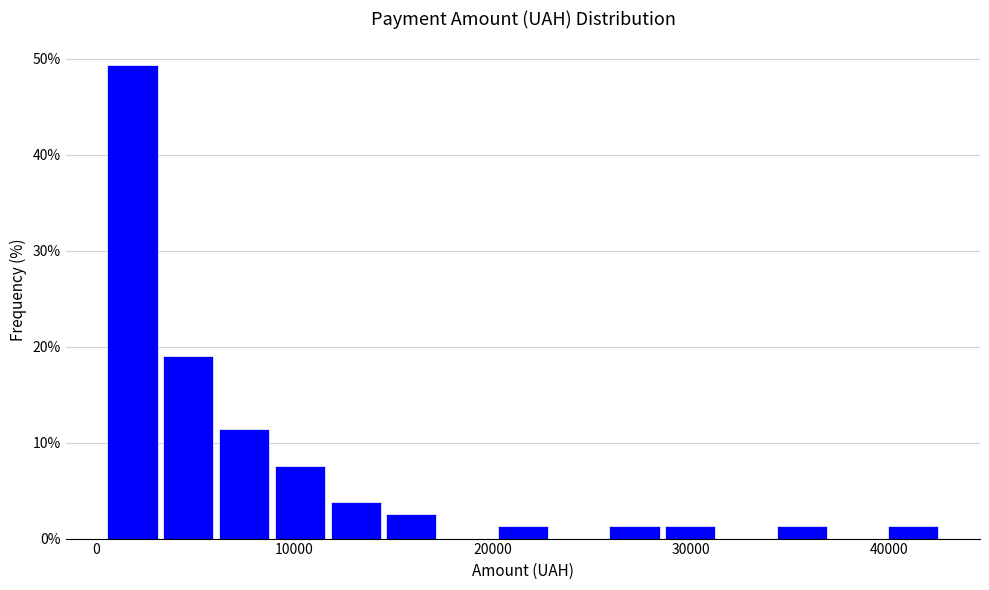

Read against the x-axis, roughly where is the centre of the tallest bar?

2000